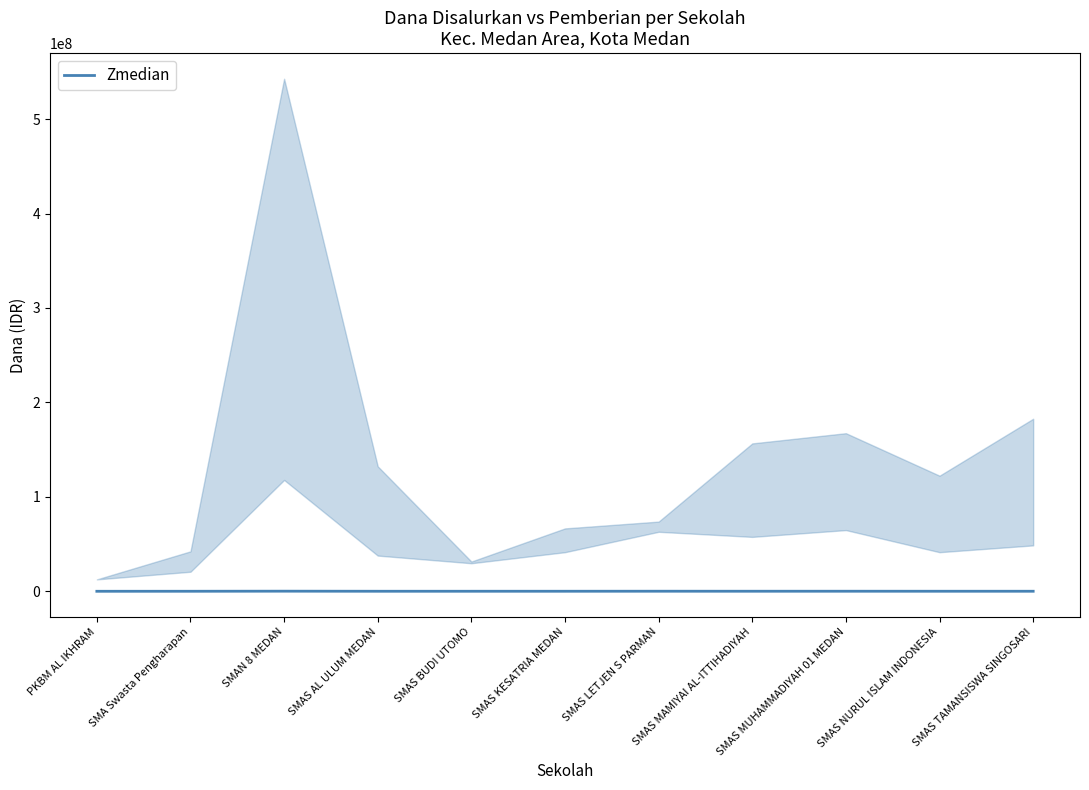

What is the label of the 7th point from the left?

SMAS LETJEN S PARMAN